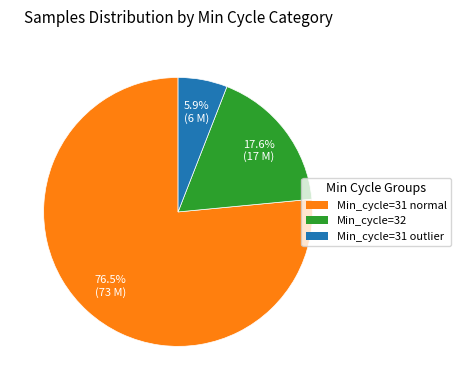

Does any single category account for the majority?

Yes